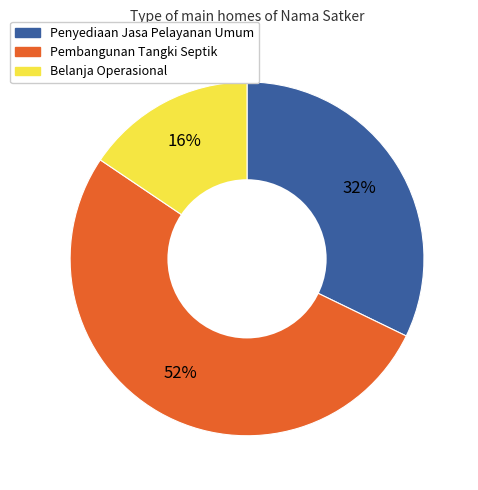

Is there any slice that represents more than half of the pie?

Yes